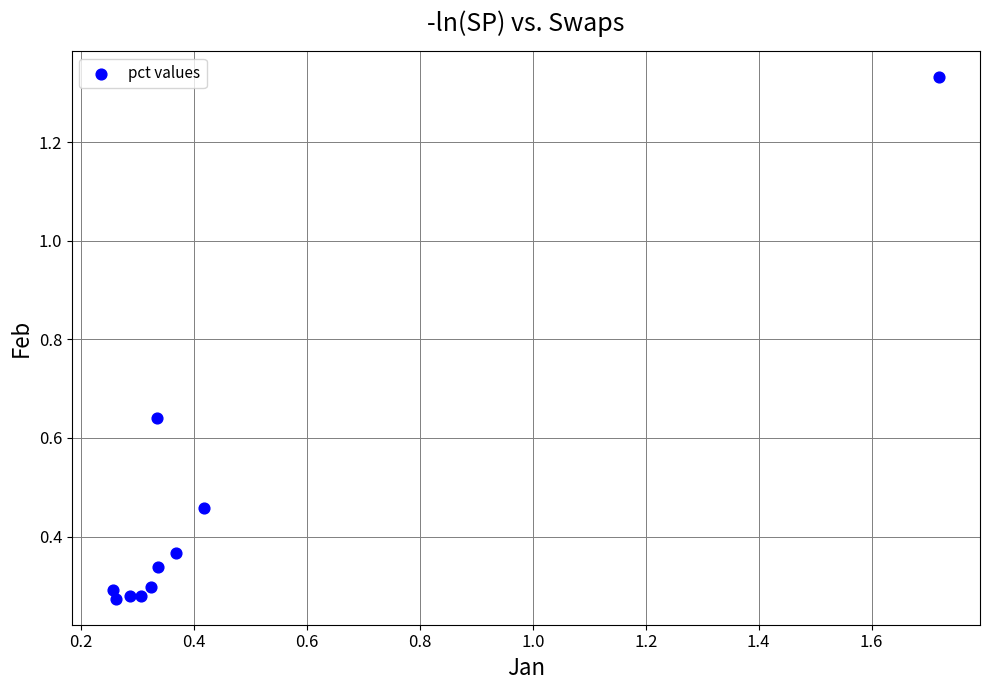

What is the range of Y values (max minus min)?

1.1